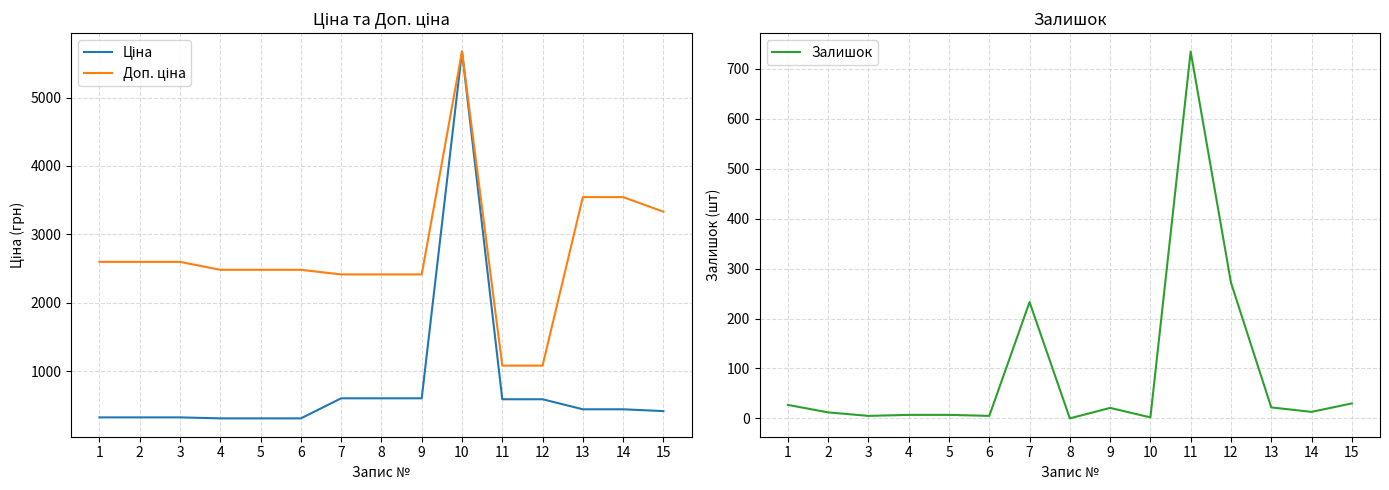

Reading right to left, what are all the values shown in this chart?

Ціна: 15=416.6	14=443.1	13=443.1	12=589.9	11=589.9	10=5673.8	9=603.7	8=603.7	7=603.7	6=310.3	5=310.3	4=310.3	3=324.8	2=324.8	1=324.8
Доп. ціна: 15=3332.5	14=3545.0	13=3545.0	12=1081.7	11=1081.7	10=5673.8	9=2414.8	8=2414.8	7=2414.8	6=2482.4	5=2482.4	4=2482.4	3=2598.3	2=2598.3	1=2598.3
Залишок: 15=30.0	14=13.0	13=22.0	12=272.0	11=735.0	10=2.0	9=21.0	8=0.0	7=233.0	6=5.0	5=7.0	4=7.0	3=5.0	2=12.0	1=27.0